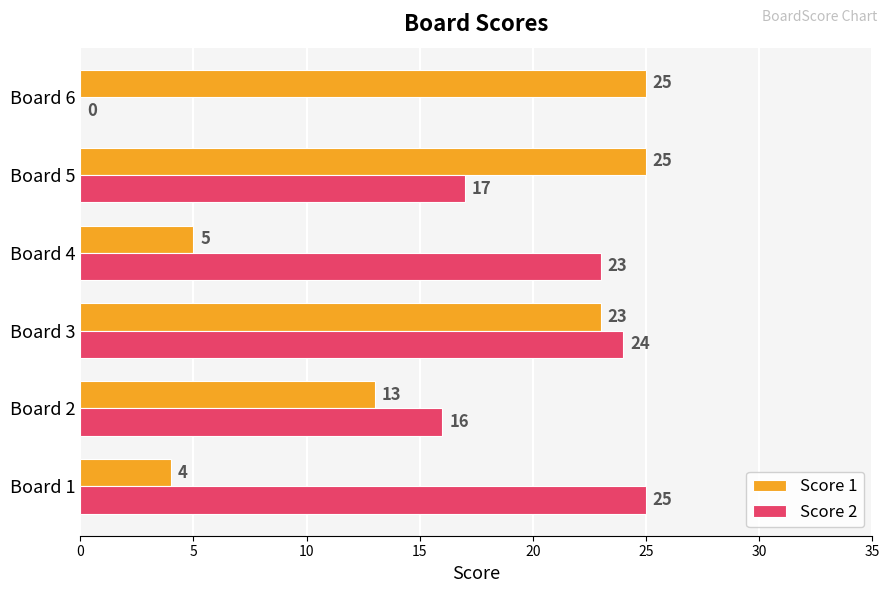

At which category is the sum across all series the highest?

Board 3